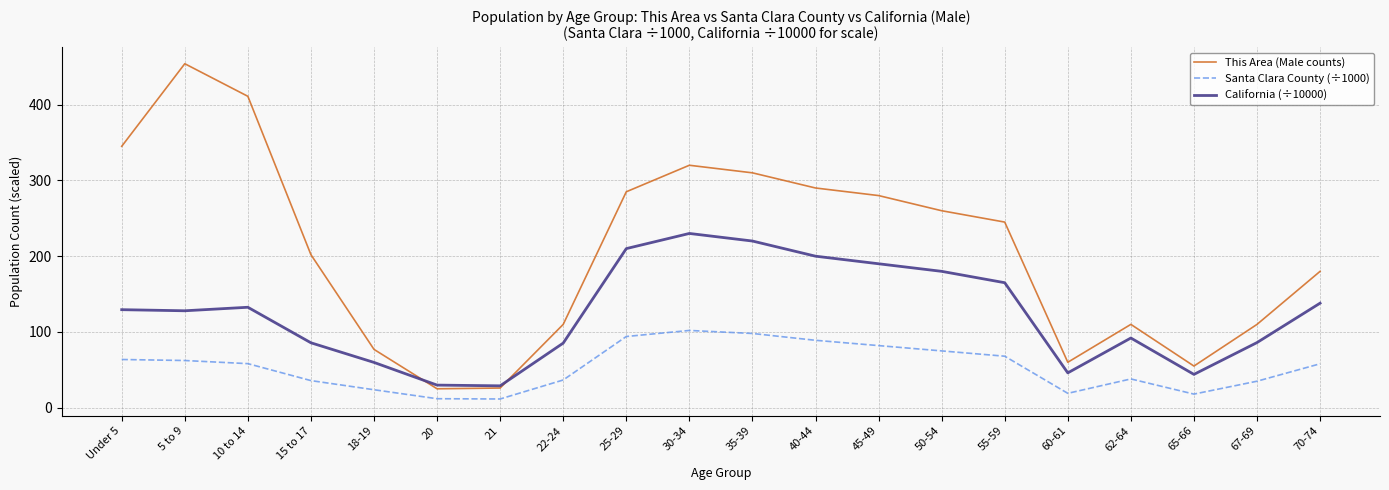

What is the spread (max minus min) of values at 50-54?

185.0